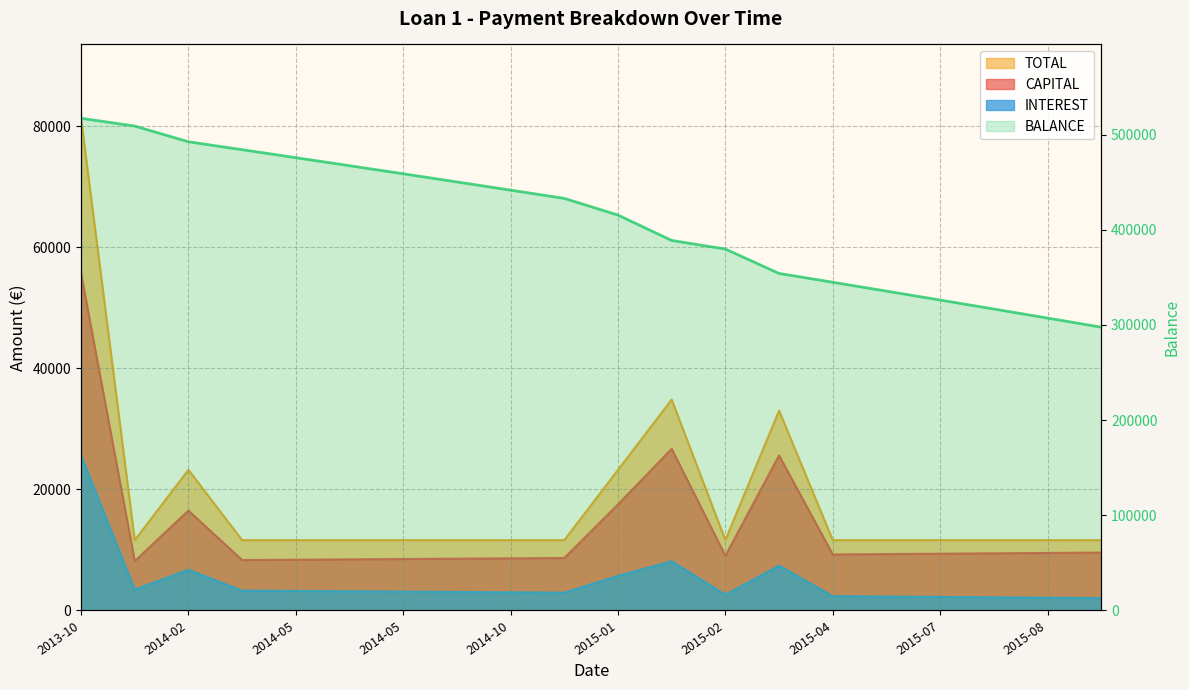

What is the label of the 2nd point from the left?

2013-11-15